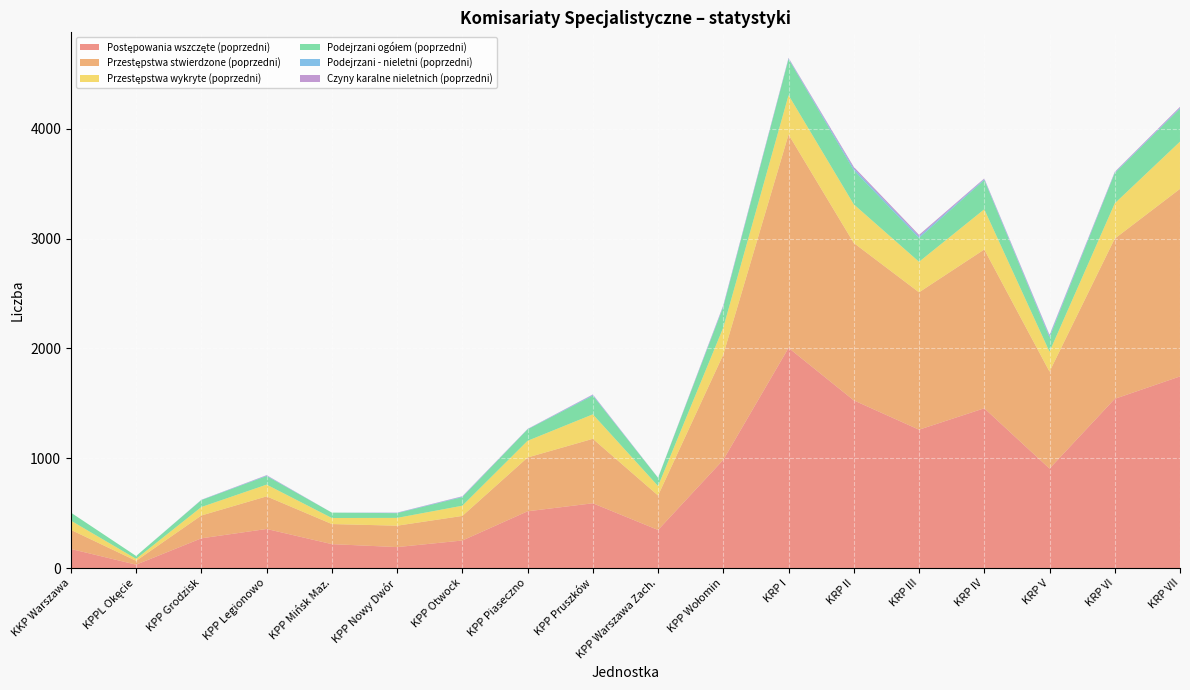

Reading left to right, transcribe all the data shown in this chart.

Postępowania wszczęte (poprzedni): 174	31	271	356	218	191	251	517	590	347	986	2005	1527	1260	1455	906	1541	1745
Przestępstwa stwierdzone (poprzedni): 174	35	208	297	183	195	224	490	587	314	959	1943	1433	1251	1446	883	1459	1708
Przestępstwa wykryte (poprzedni): 84	18	77	107	55	71	93	152	223	86	246	358	352	278	366	181	321	430
Podejrzani ogółem (poprzedni): 73	26	63	78	49	43	78	104	170	74	187	328	310	216	267	130	276	300
Podejrzani - nieletni (poprzedni): 0	0	2	4	0	3	4	2	6	1	8	6	16	14	7	14	5	7
Czyny karalne nieletnich (poprzedni): 0	0	1	4	0	2	4	2	5	1	8	6	15	15	7	10	6	10